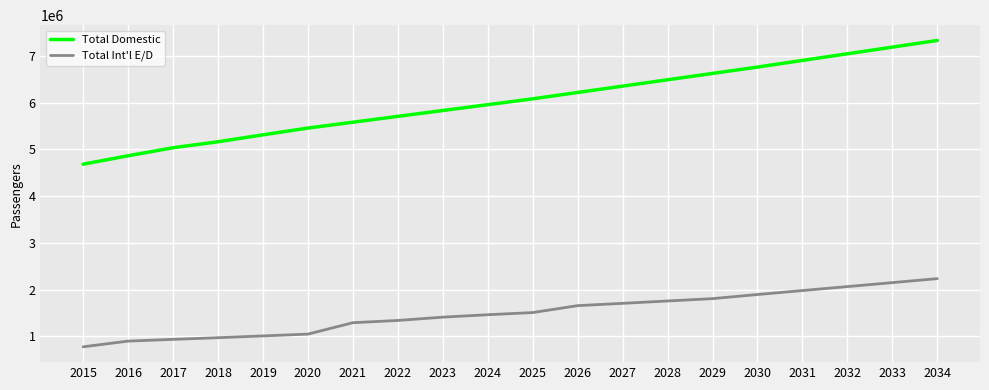

Between 2027 and 2028, which series saw the biggest shift?

Total Domestic